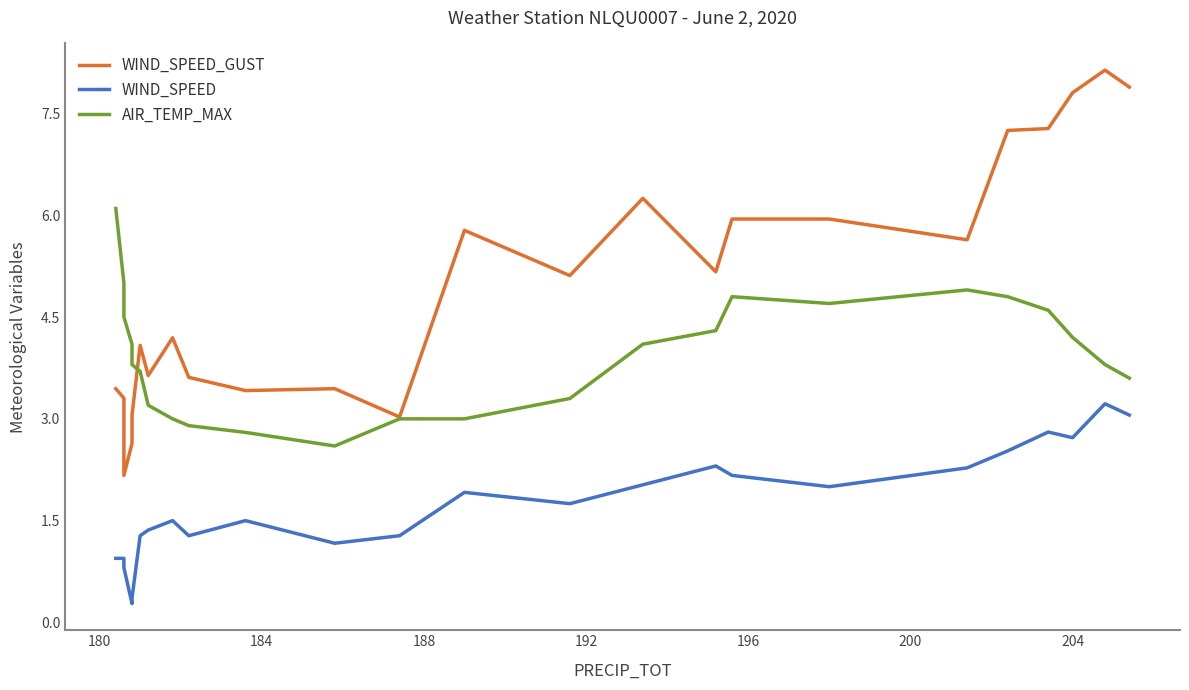

How many data points does each series have?

24